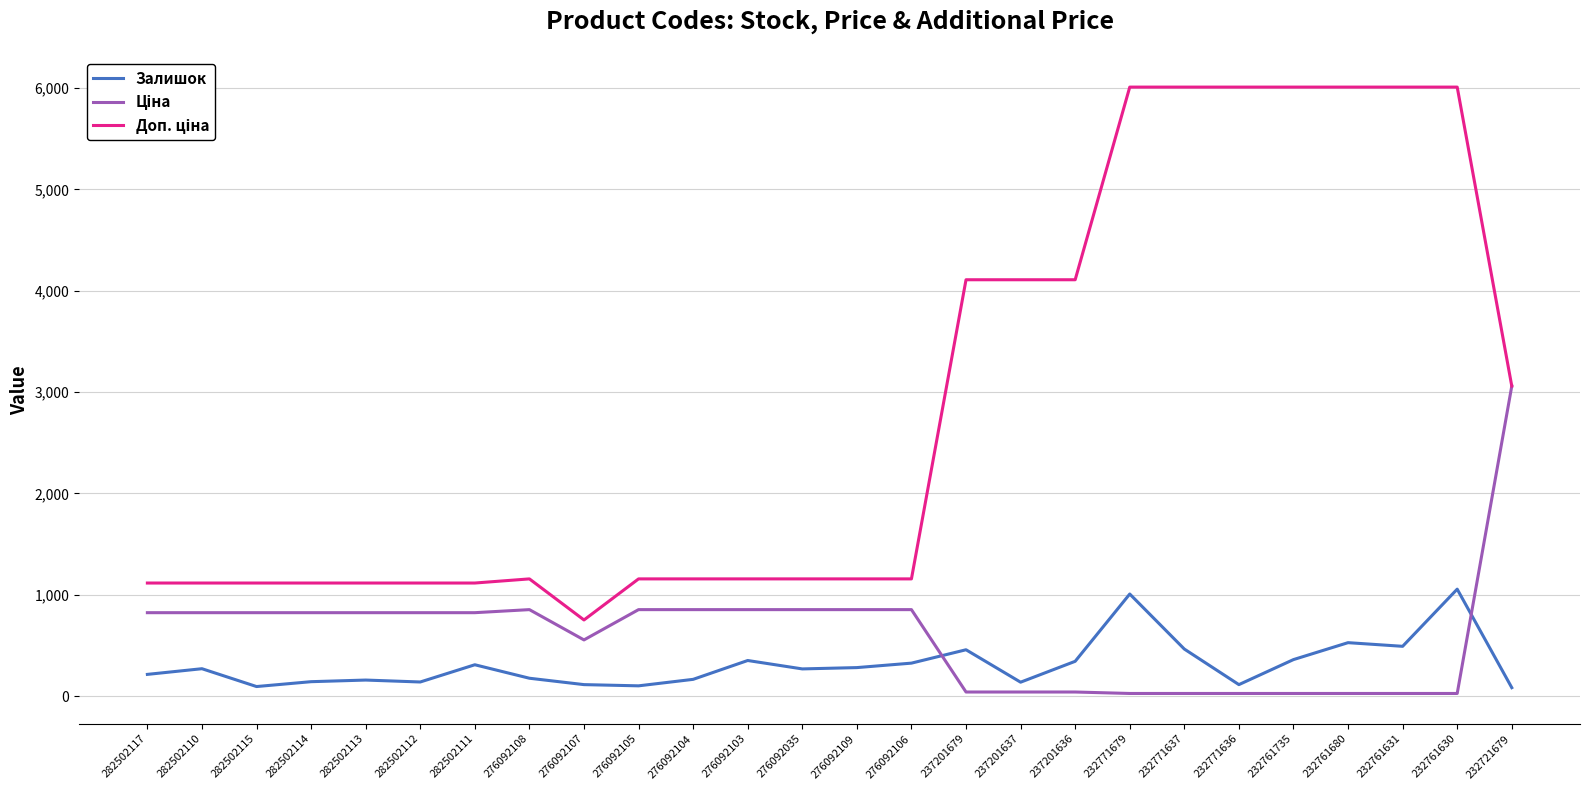

What is the spread (max minus min) of values at 282502111?

806.5